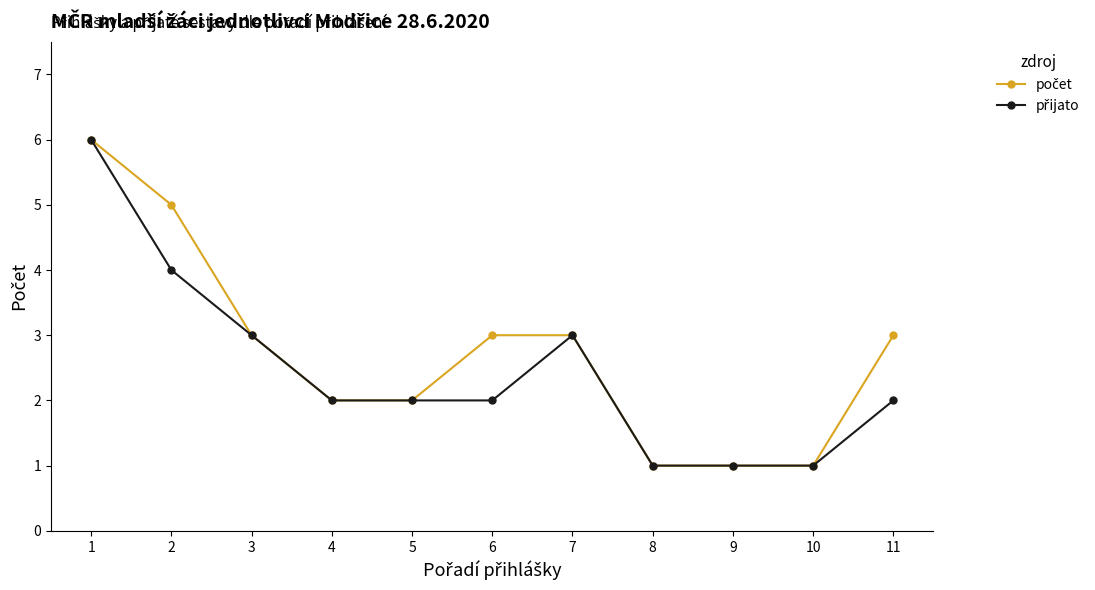

What is the lowest value of the přijato series?

1